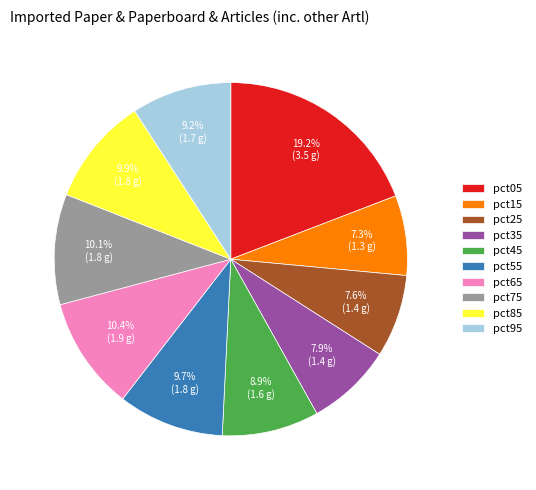

How many slices are in this pie chart?

10